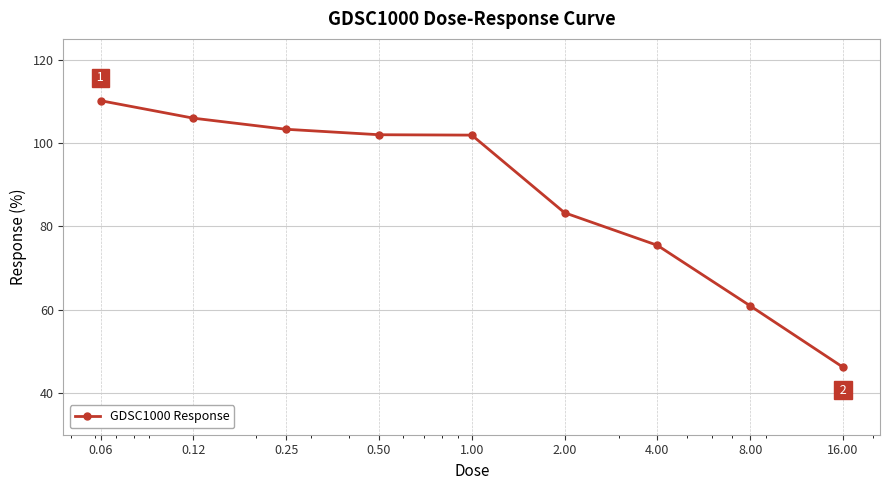

What is the value of the 3rd point from the left?

103.3